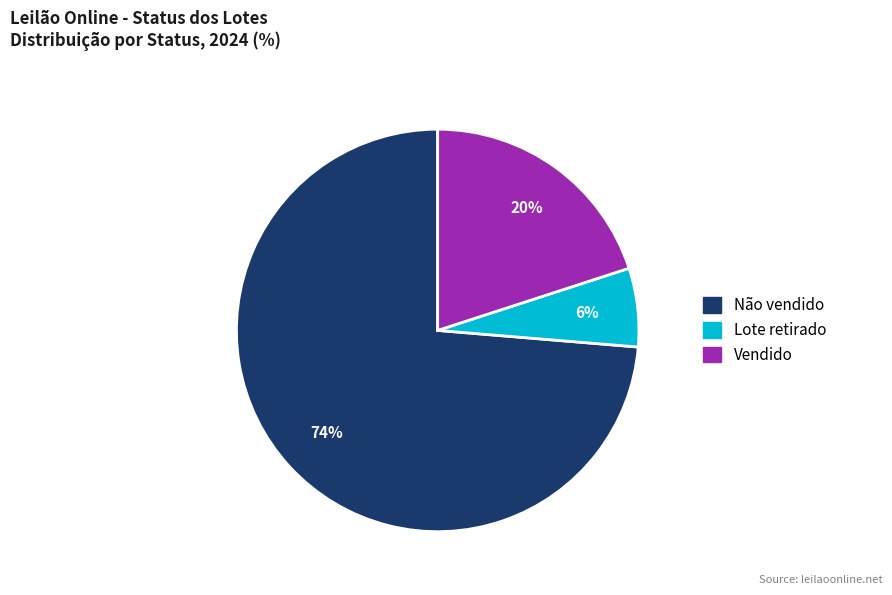

Count the number of slices in the pie.

3